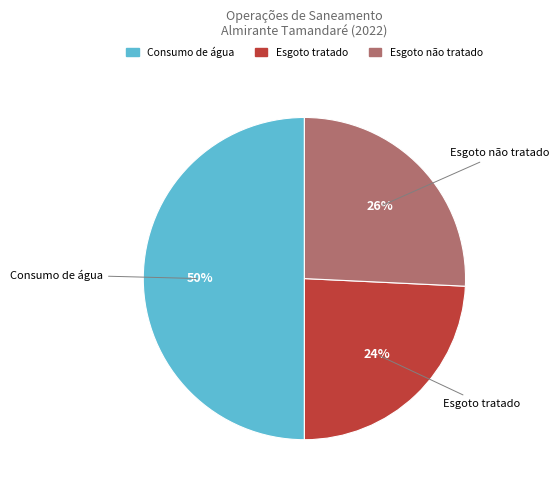

To the nearest percent, what is the average slice percentage?

33%